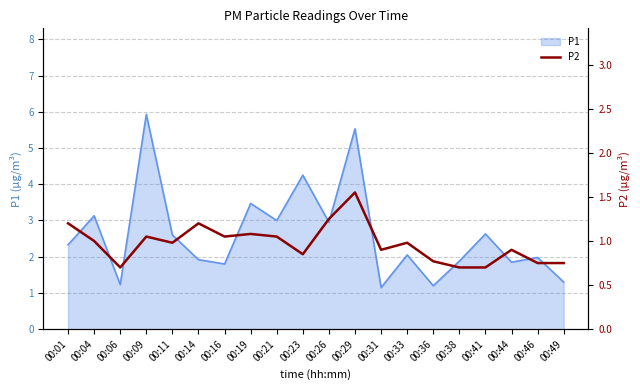

True or false: P1 has a value of 4.1 at 00:01.

False